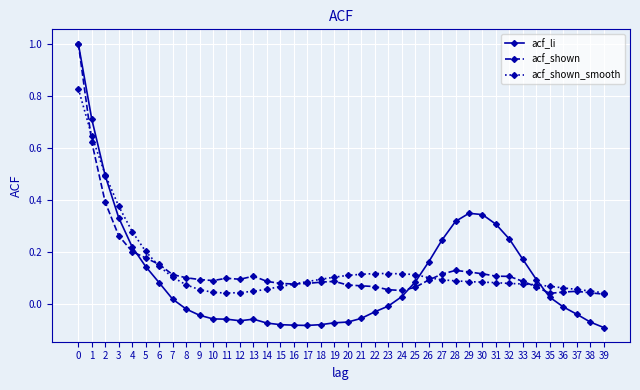

True or false: acf_shown has more than 1 interior local peaks.

True